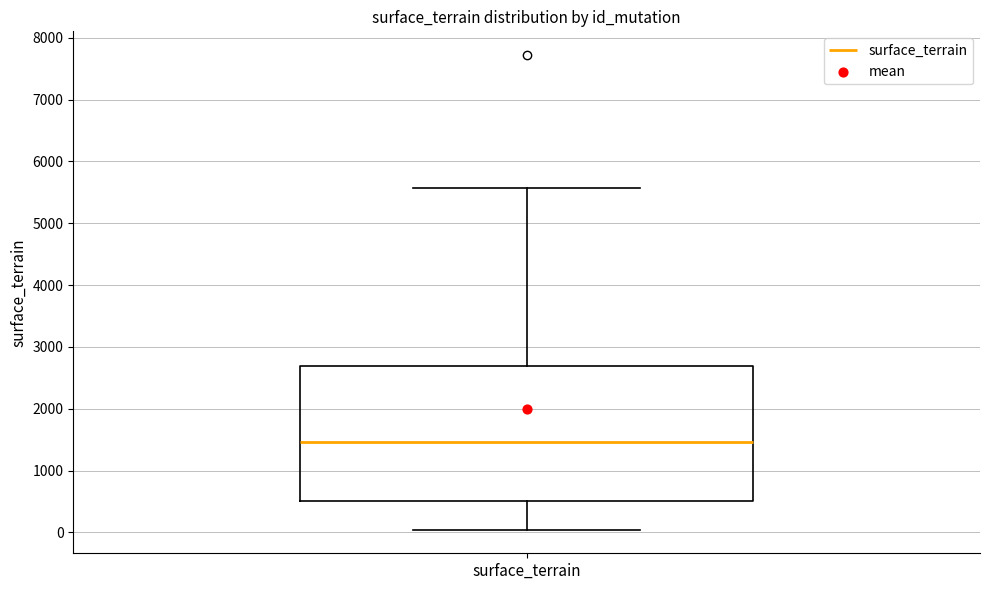

Transcribe this box plot: give where the median line is, the range the box spans, and where the two whiskers end, as read against the y-axis. The values are not printed on the chart, so give them approximately, as read against the axis.

median 1500, box 500 to 2700, whiskers 0 to 5600